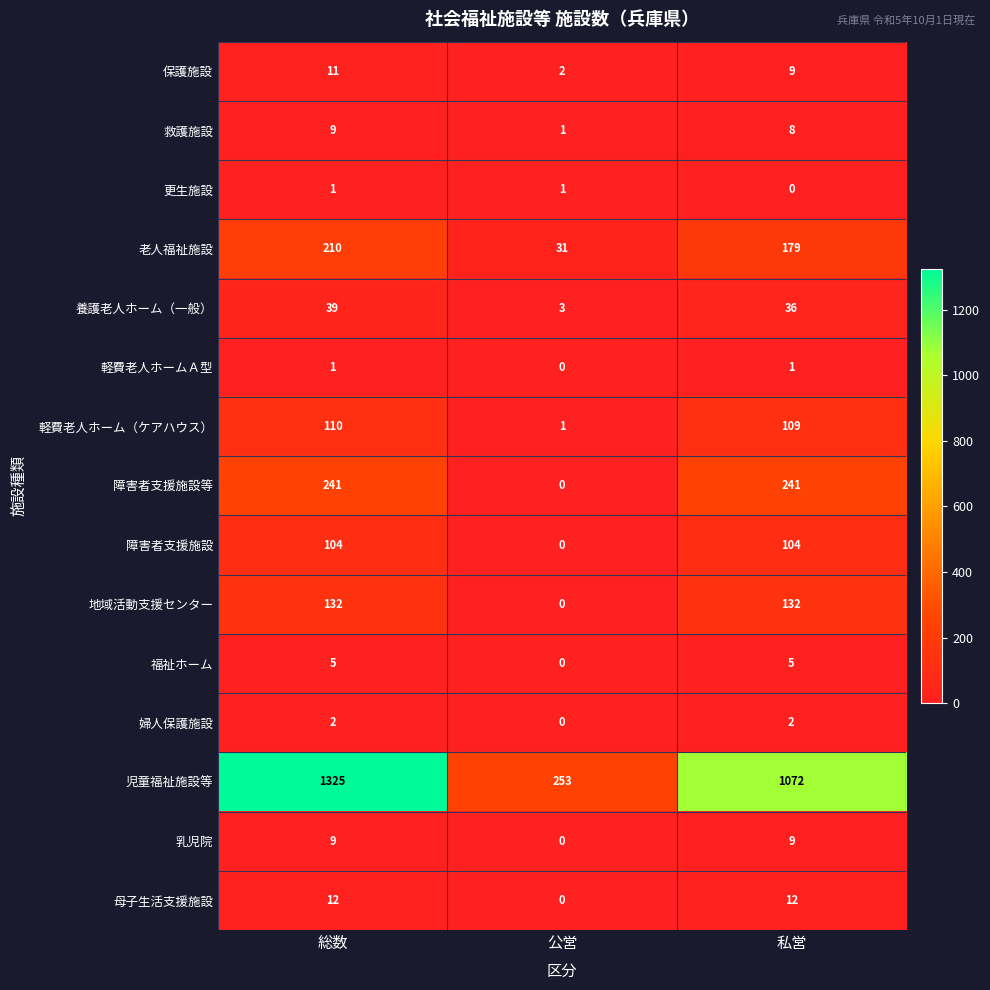

At which label does 救護施設 reach its minimum?

公営